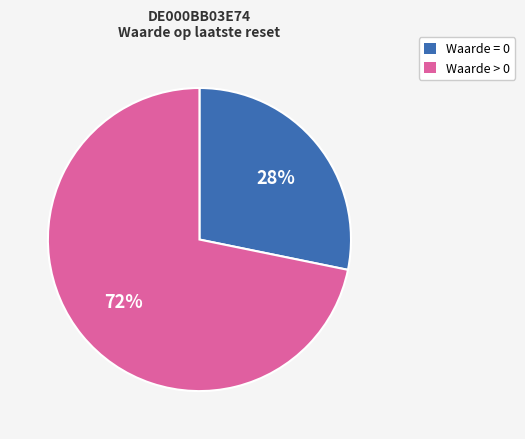

How many segments does this pie chart have?

2